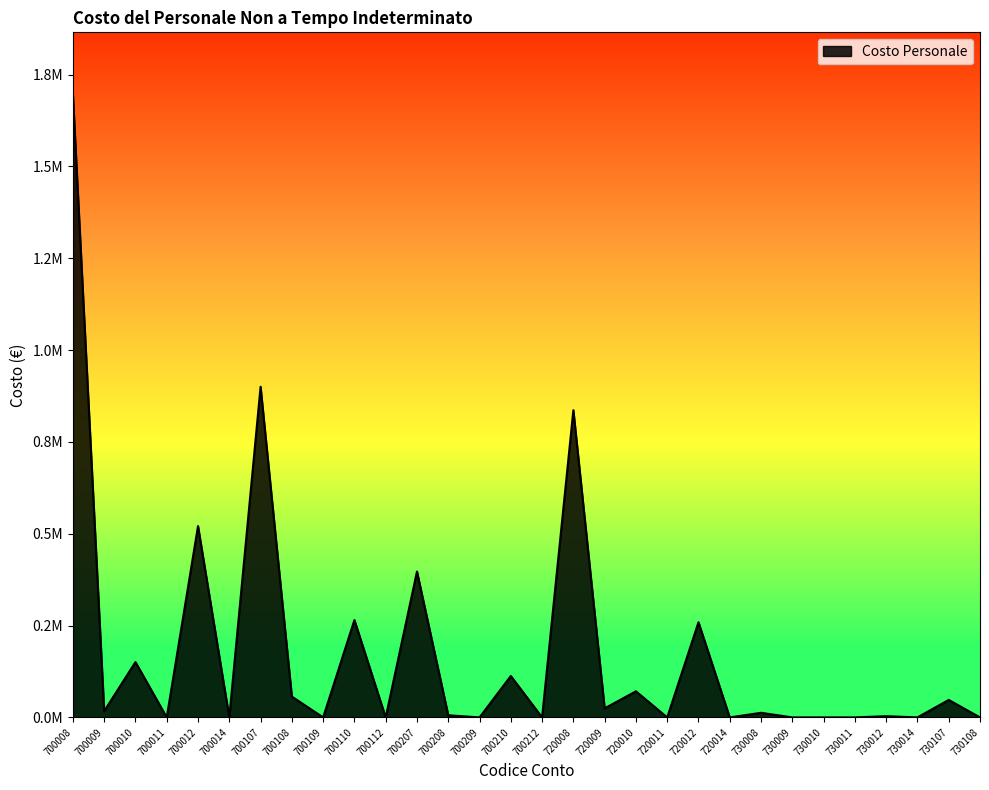

Reading left to right, transcribe all the data shown in this chart.

1695600.4	17108.5	150741.2	0.0	520921.1	0.0	900262.4	56626.9	0.0	265059.3	0.0	397179.7	5876.8	0.0	112829.2	0.0	836407.8	24683.4	71073.4	0.0	259022.5	0.0	12565.1	0.0	0.0	0.0	3347.3	0.0	47578.6	0.0